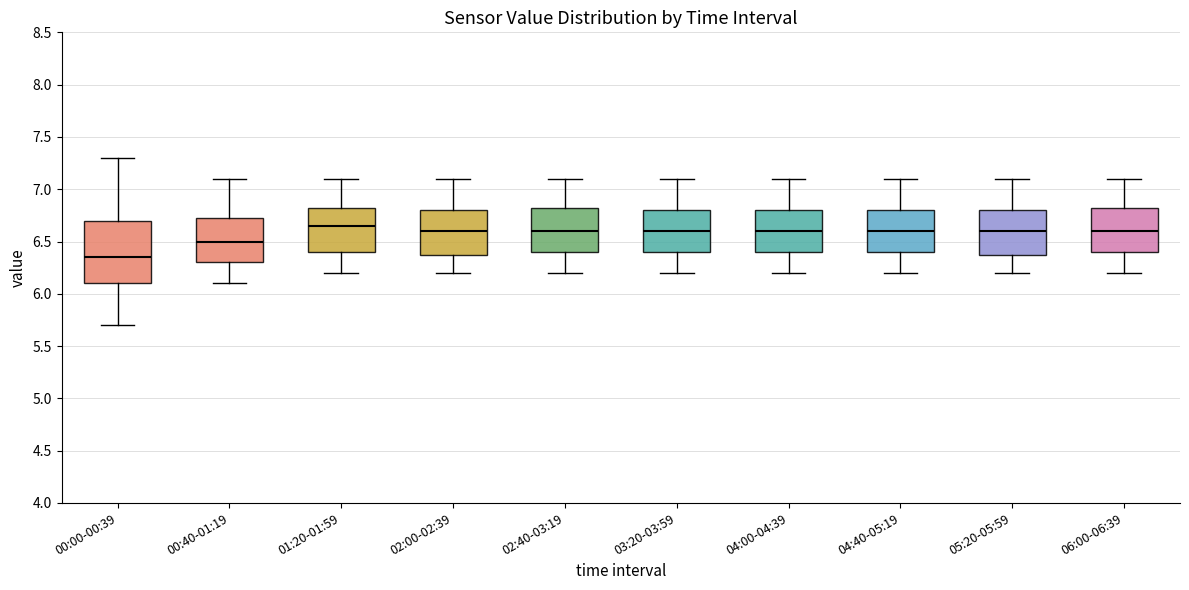

Reading left to right, transcribe this box plot: for each box, give where its median line is, the range the box spans, and where its two whiskers end, as read against the y-axis. The values are not printed on the chart, so give them approximately, as read against the axis.

00:00-00:39: median 6.35, box 6.10 to 6.70, whiskers 5.70 to 7.30
00:40-01:19: median 6.50, box 6.30 to 6.75, whiskers 6.10 to 7.10
01:20-01:59: median 6.65, box 6.40 to 6.85, whiskers 6.20 to 7.10
02:00-02:39: median 6.60, box 6.40 to 6.80, whiskers 6.20 to 7.10
02:40-03:19: median 6.60, box 6.40 to 6.85, whiskers 6.20 to 7.10
03:20-03:59: median 6.60, box 6.40 to 6.80, whiskers 6.20 to 7.10
04:00-04:39: median 6.60, box 6.40 to 6.80, whiskers 6.20 to 7.10
04:40-05:19: median 6.60, box 6.40 to 6.80, whiskers 6.20 to 7.10
05:20-05:59: median 6.60, box 6.40 to 6.80, whiskers 6.20 to 7.10
06:00-06:39: median 6.60, box 6.40 to 6.85, whiskers 6.20 to 7.10